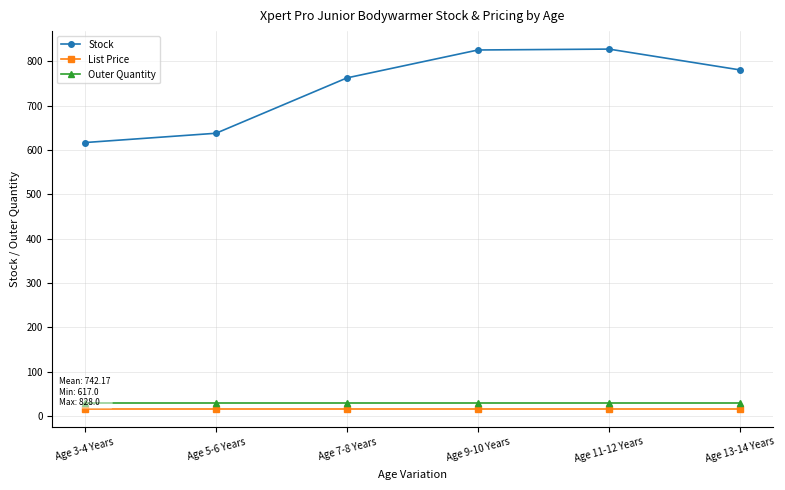

What is the value of the Stock point at the 2nd from the left?

638.0